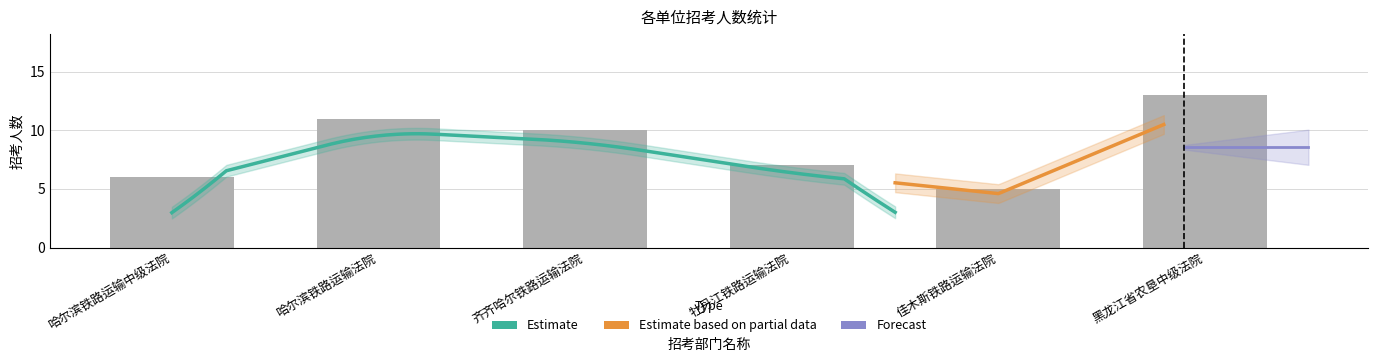

How many data points are above 10?

2